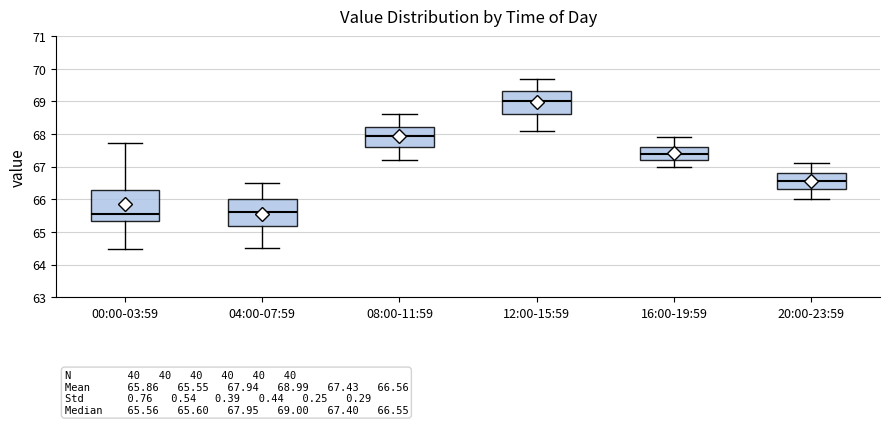

Which box's median line is the highest?

12:00-15:59